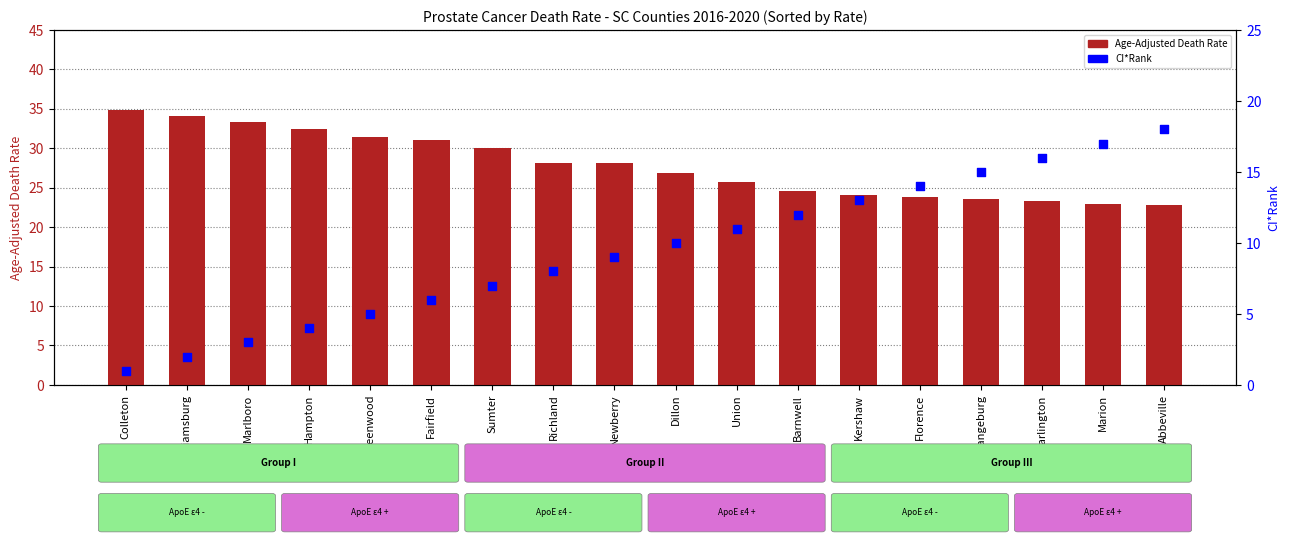

Which series contains the lowest Y value?

CI*Rank